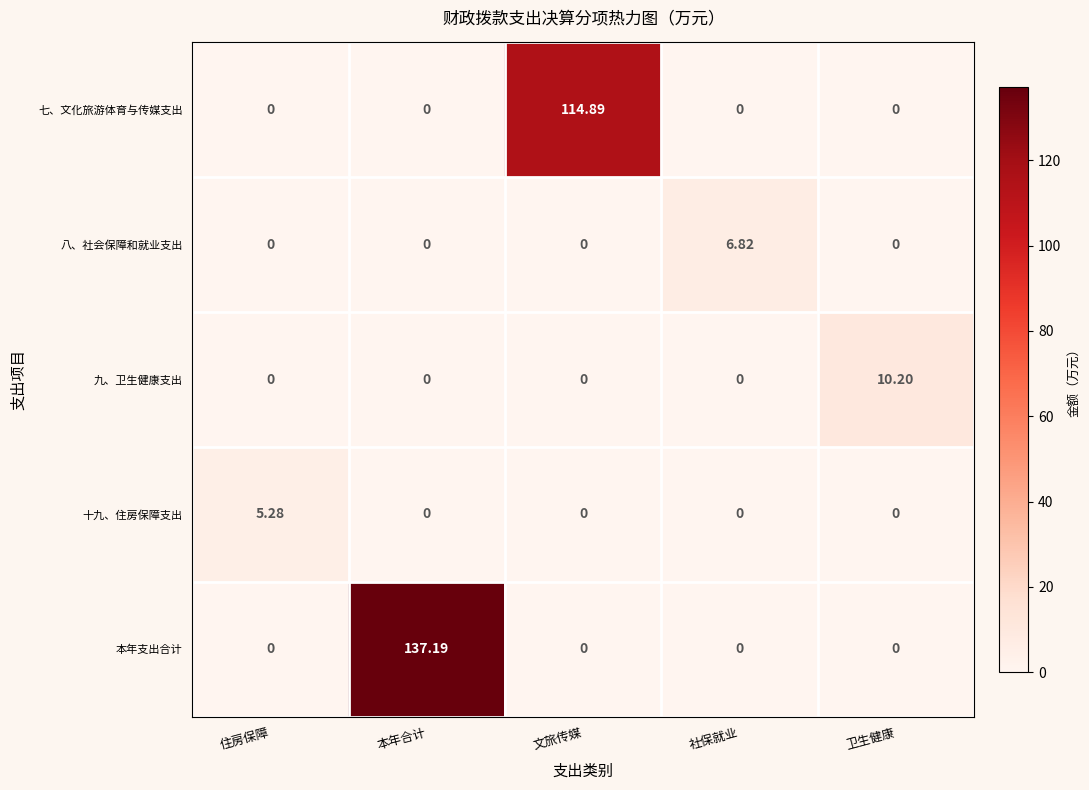

Which category has the highest value across all series?

本年合计